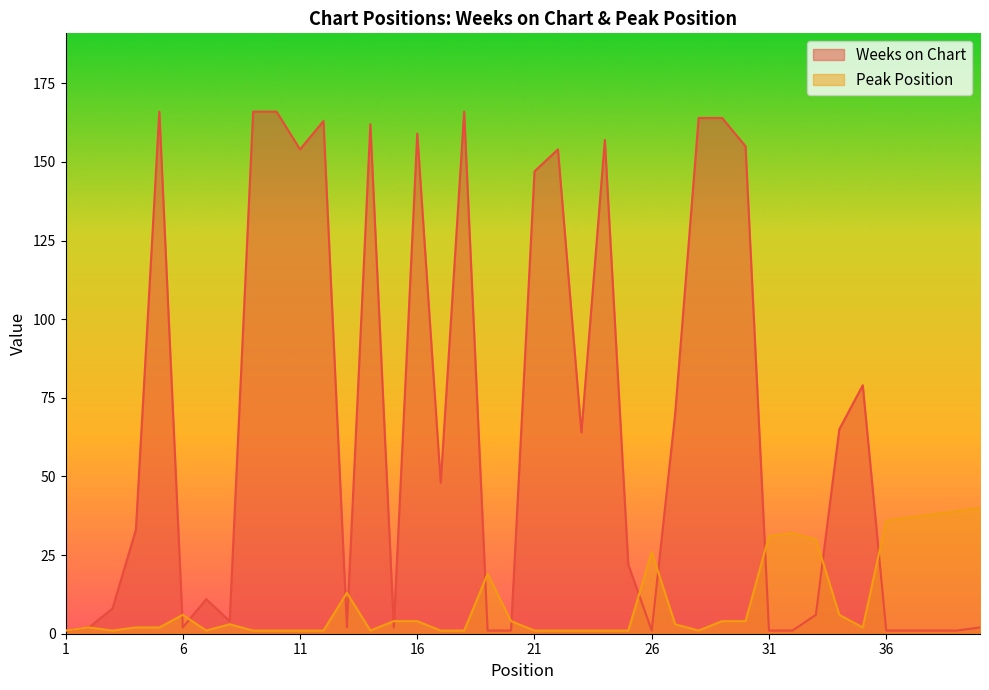

What is the greatest value displayed?

166